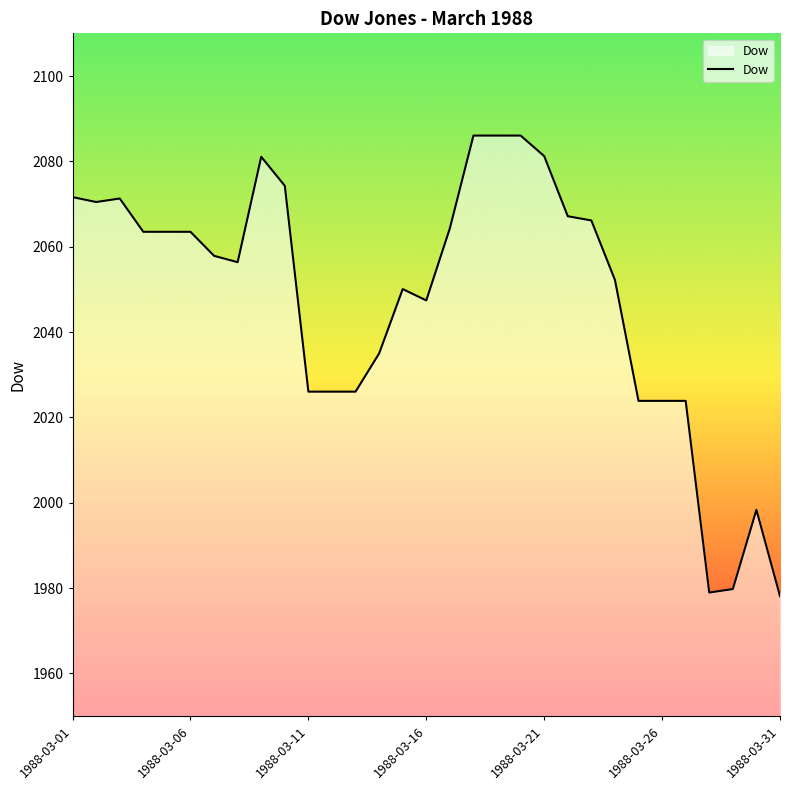

What is the maximum value shown in the chart?

2086.0